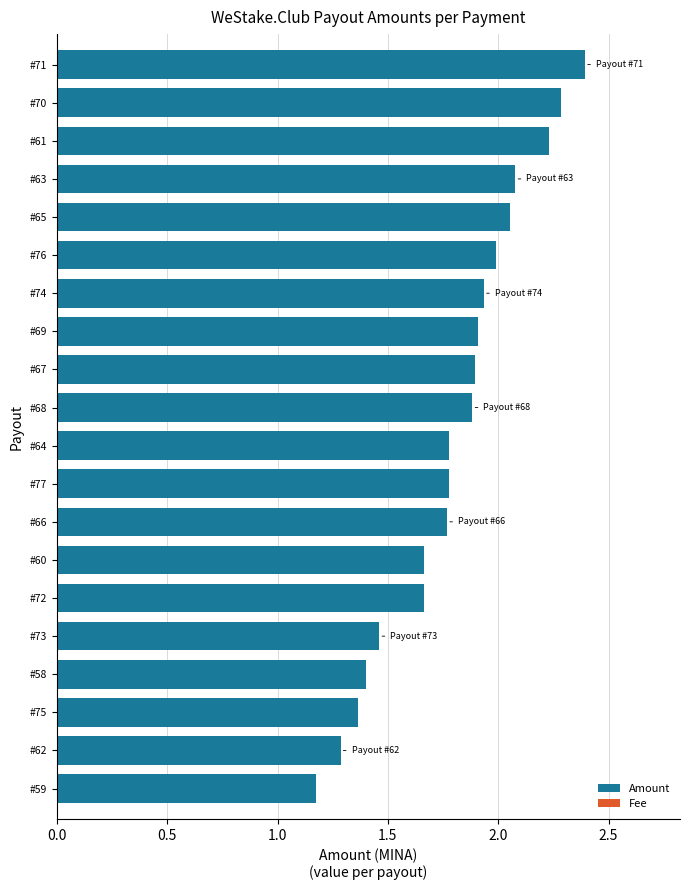

What are all the series names shown in the legend?

Amount, Fee